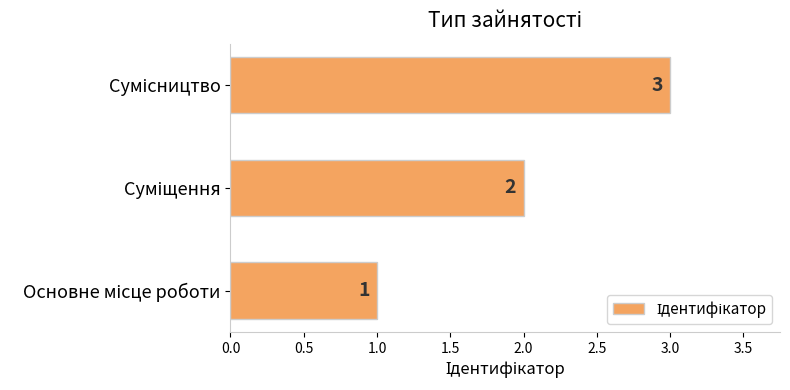

What is the sum of all values?

6